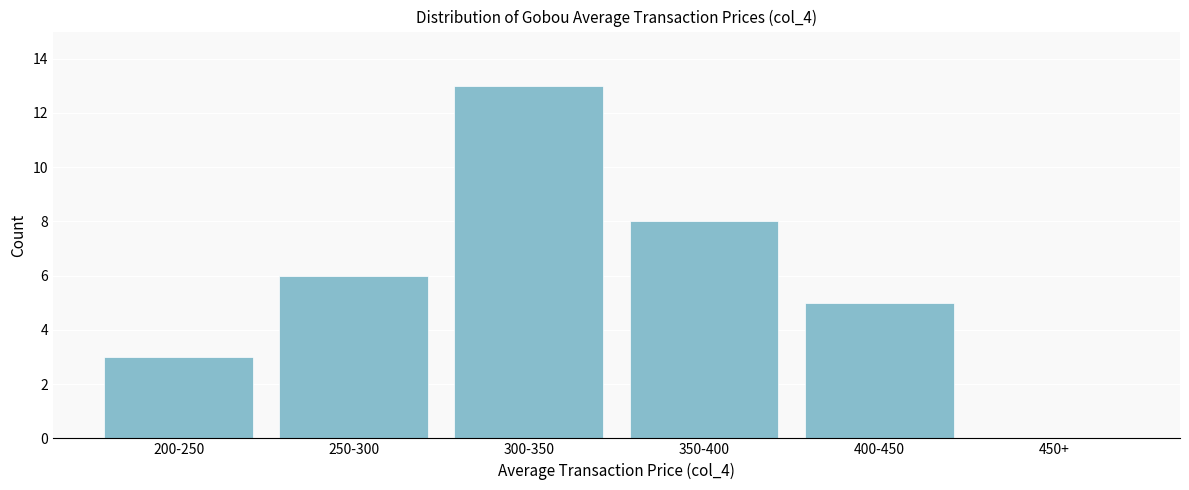

Reading left to right, what are all the values shown in this chart?

200-250=3	250-300=6	300-350=13	350-400=8	400-450=5	450+=0